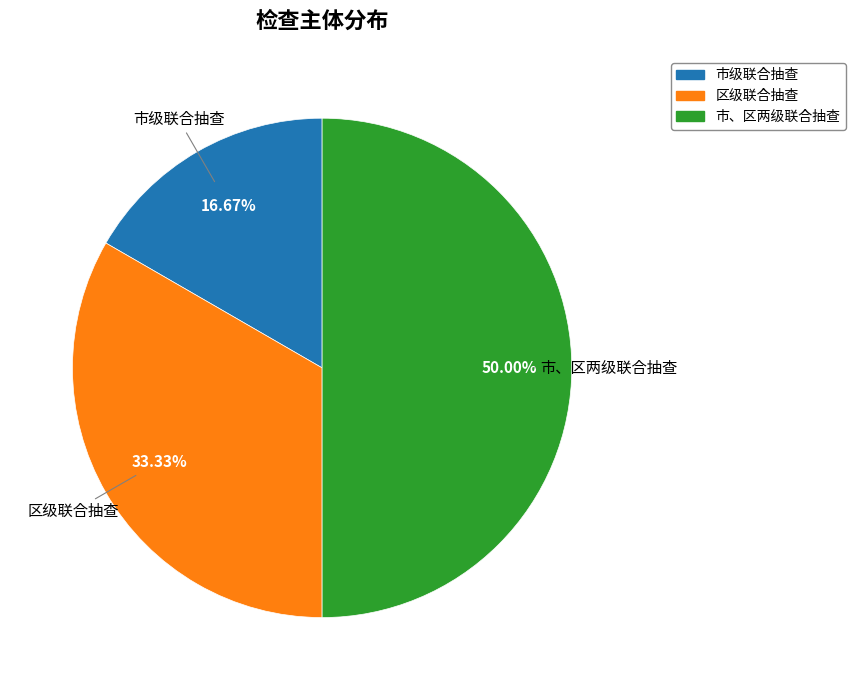

To the nearest percent, what portion does 市级联合抽查 represent?

17%